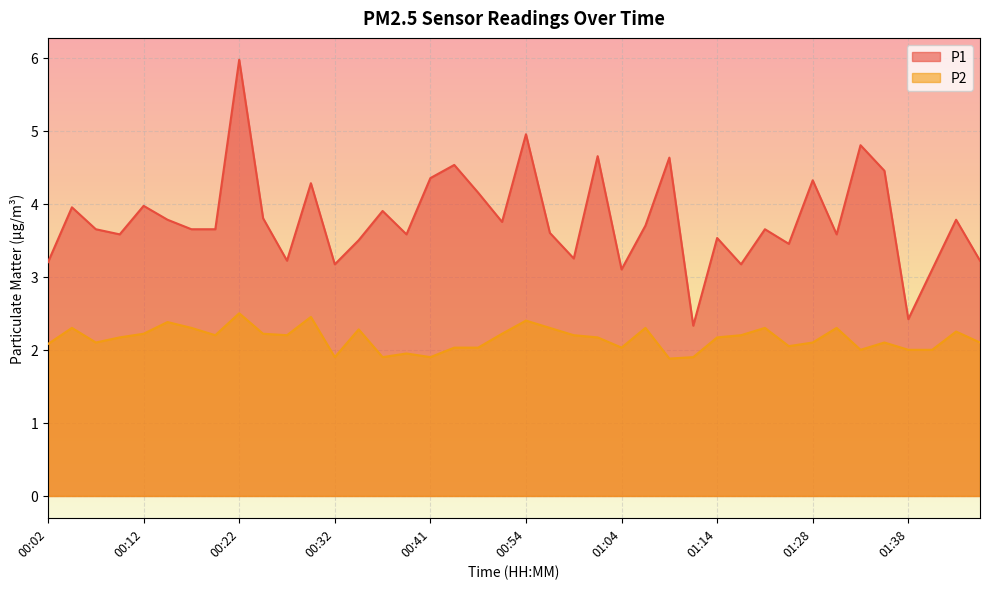

The P1 series shows 5.6 at 00:19. True or false?

False